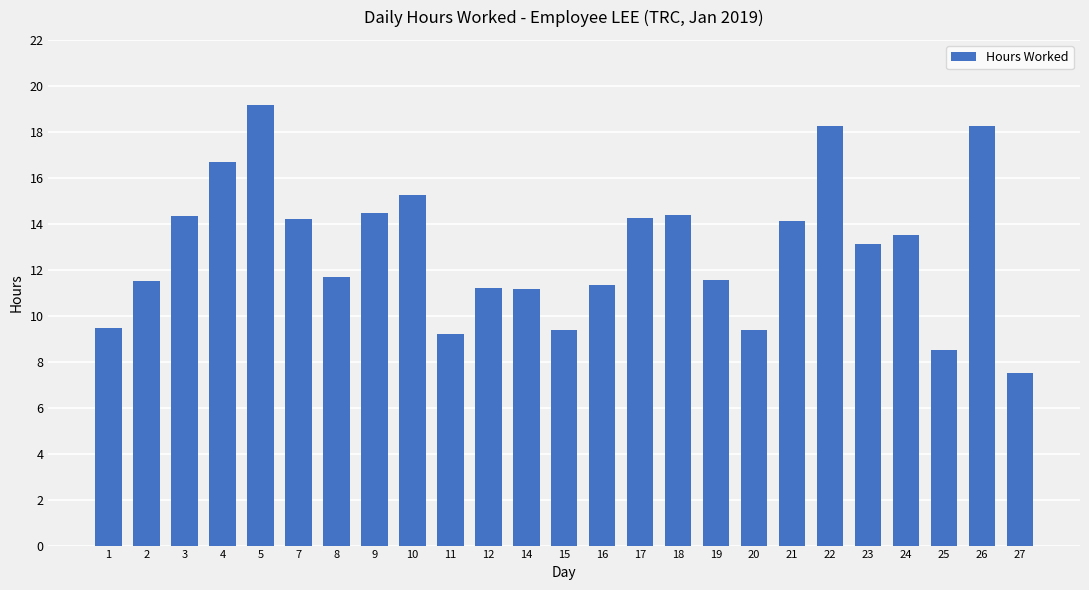

Which label corresponds to the largest value in the chart?

5